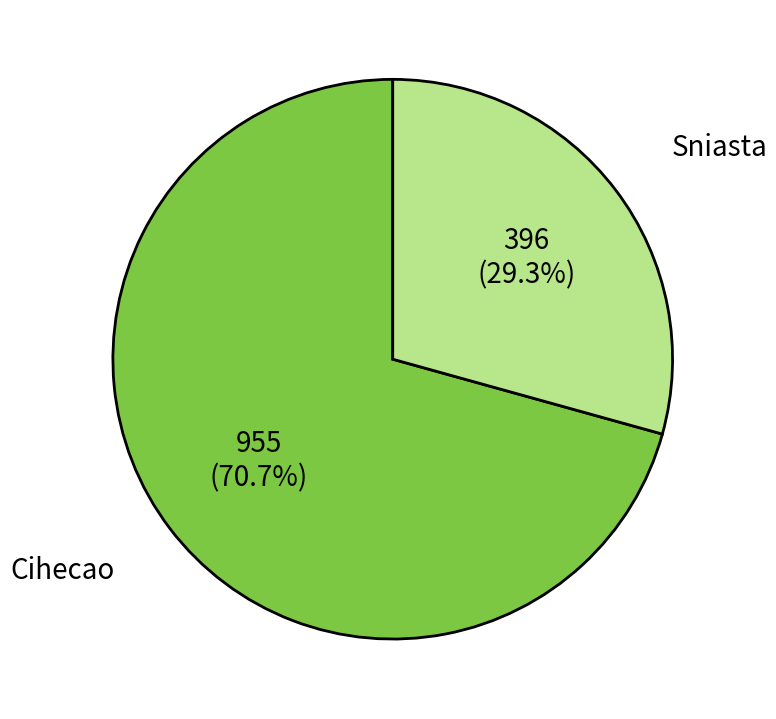

Approximately how many times larger is the value at Sniasta compared to Cihecao?

0.4